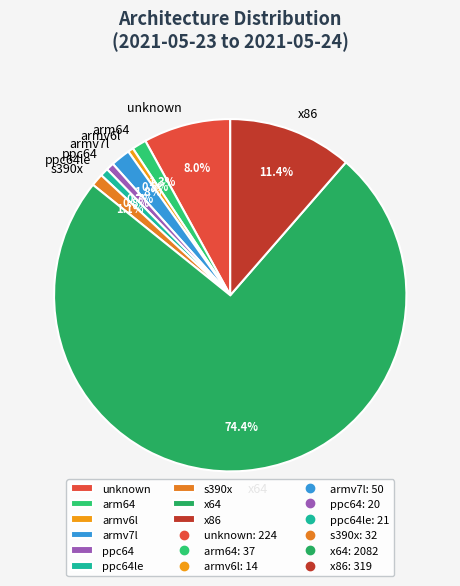

What percentage is the armv7l slice, to the nearest percent?

2%